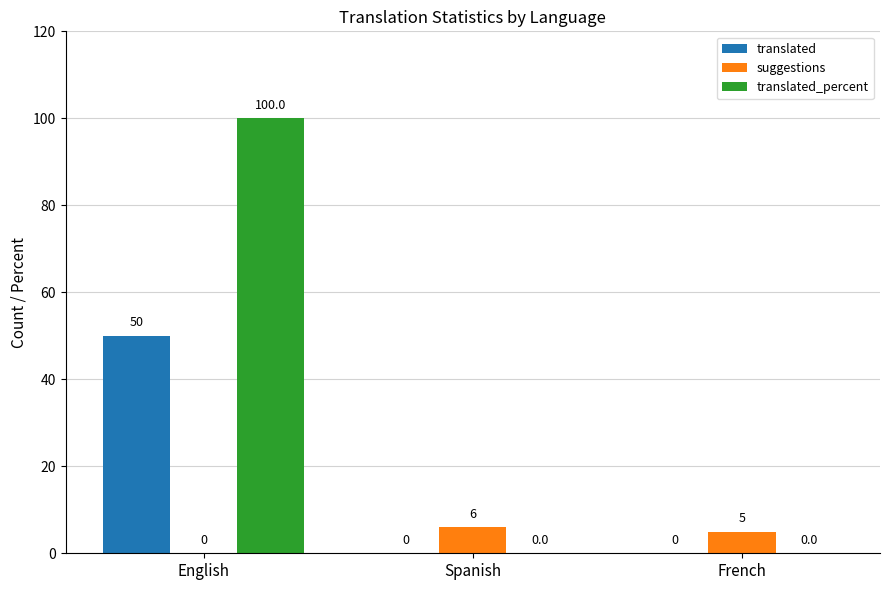

What is the maximum value shown in the chart?

100